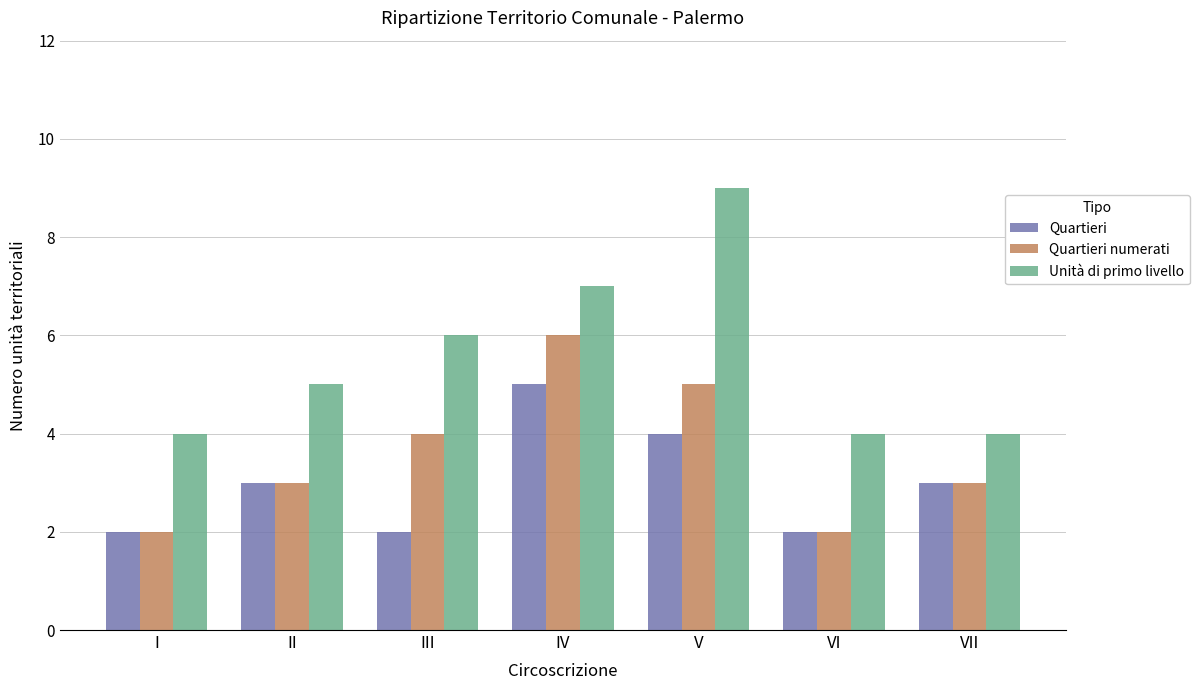

Count the number of data series in this chart.

3